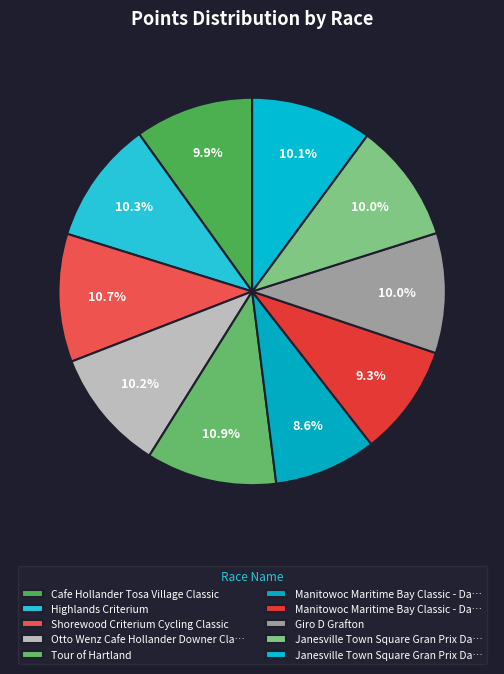

How many slices are in this pie chart?

10